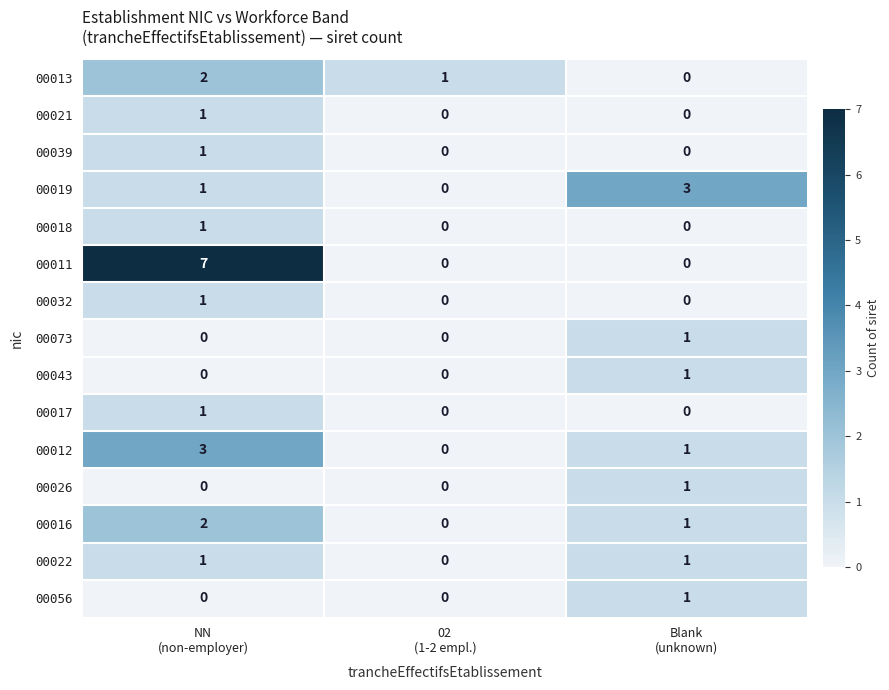

Which series has the largest range (max minus min)?

00011